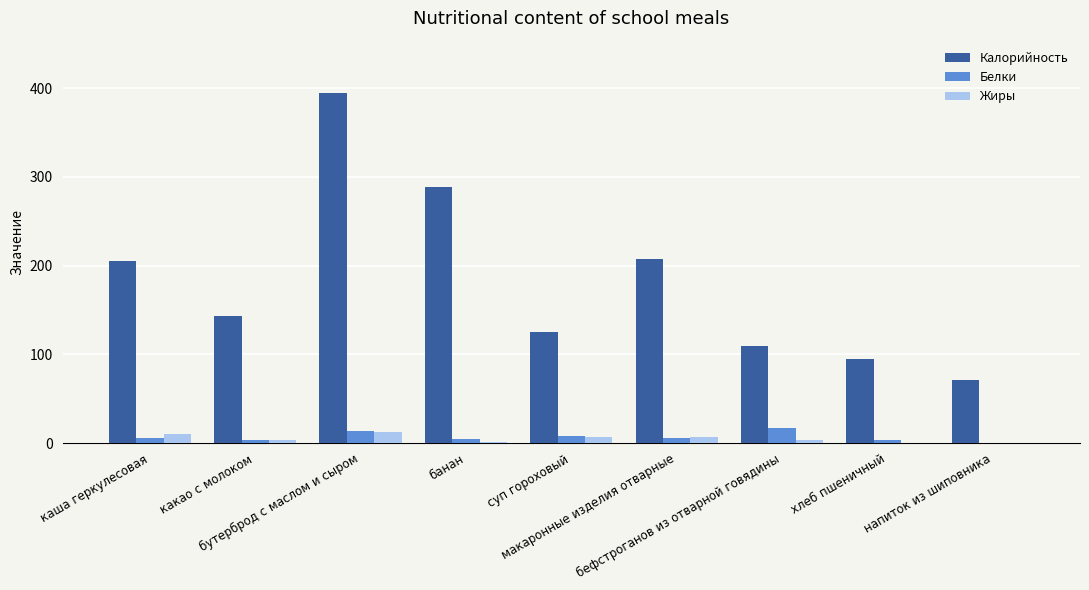

How many data points in Жиры are above 3?

6